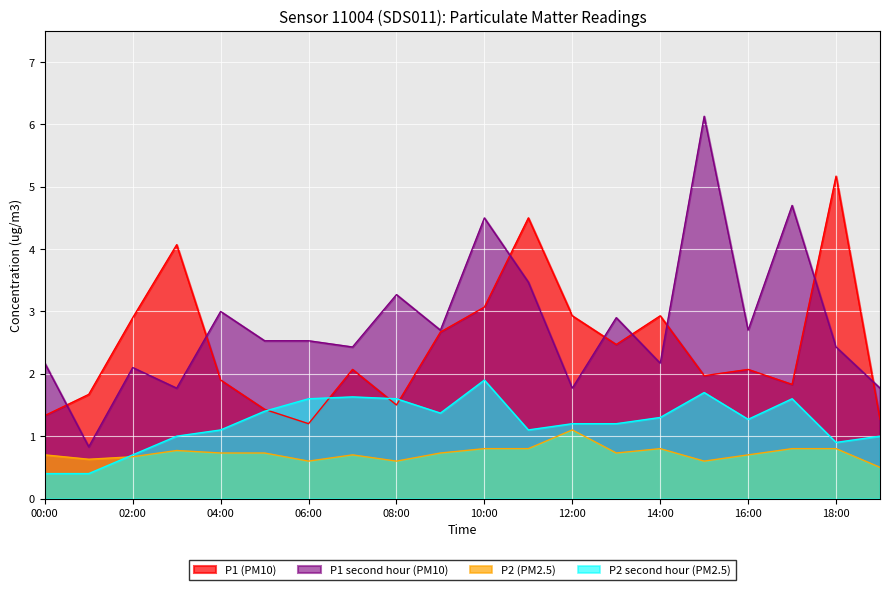

What is the sum of the P2_series2 values at 02:00 and 15:00?

2.4